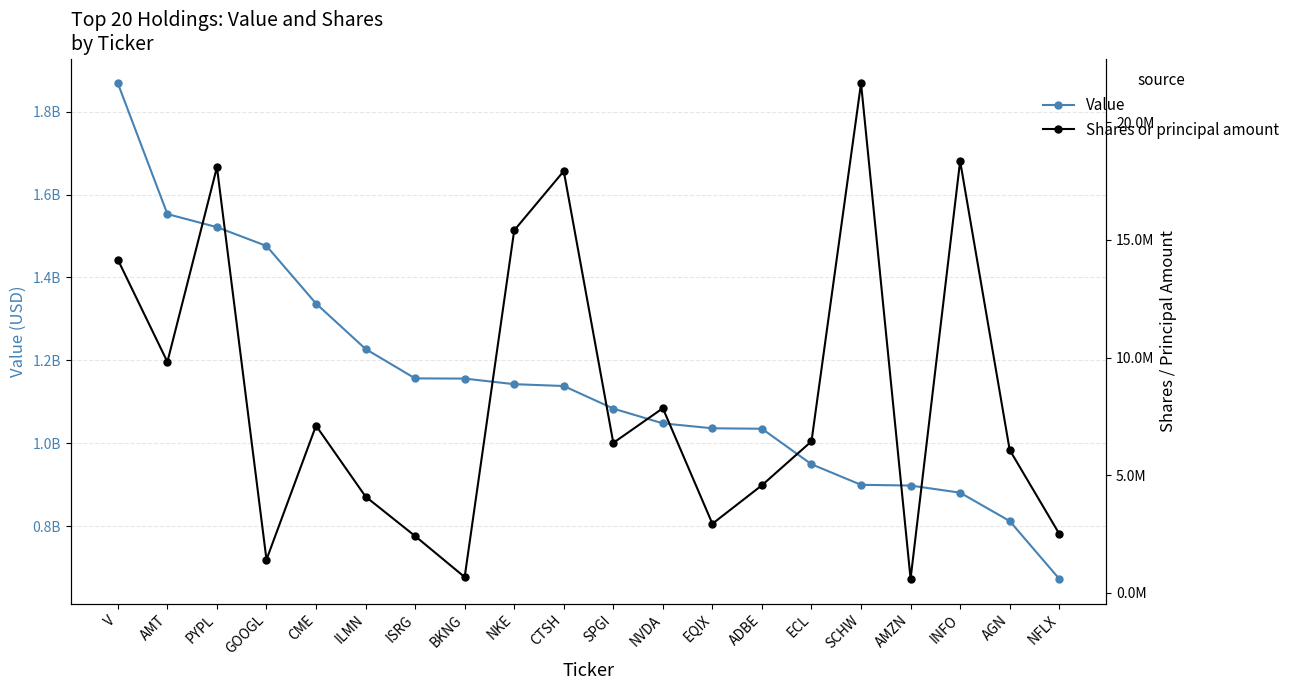

True or false: Value and Shares or principal amount cross at least once.

False